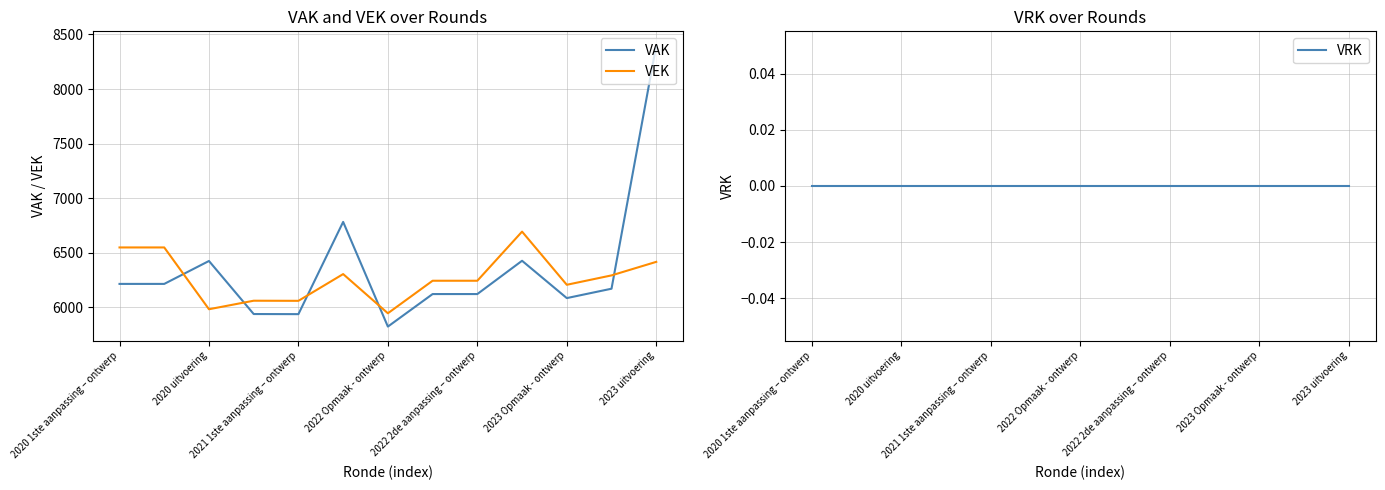

True or false: VEK has a value of 3311 at 2022 Opmaak - ontwerp.

False